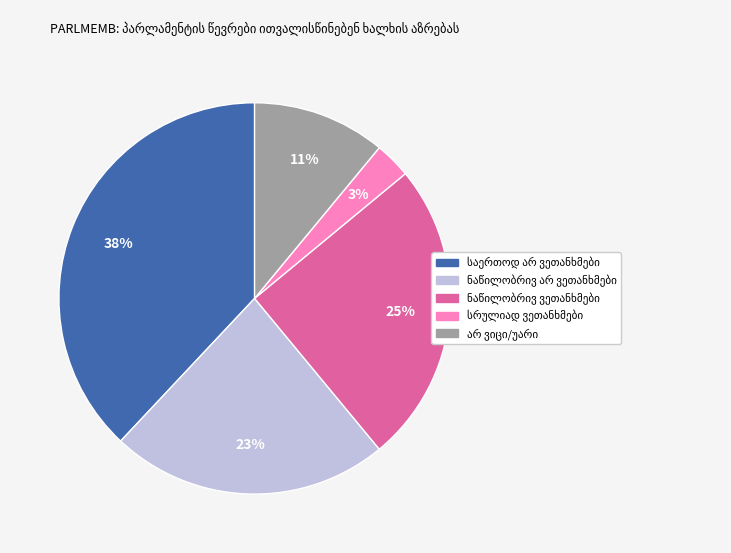

To the nearest percent, what is the difference between the largest and smallest slice percentages?

35%